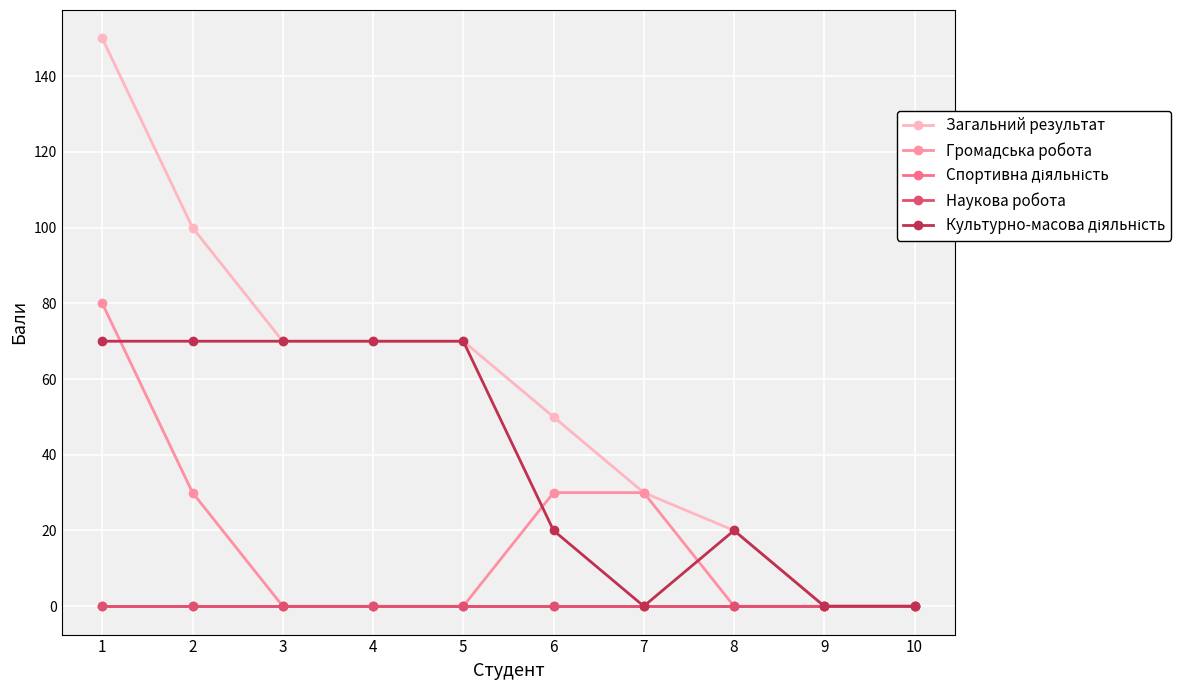

Is this an area chart (filled region under the line)?

No